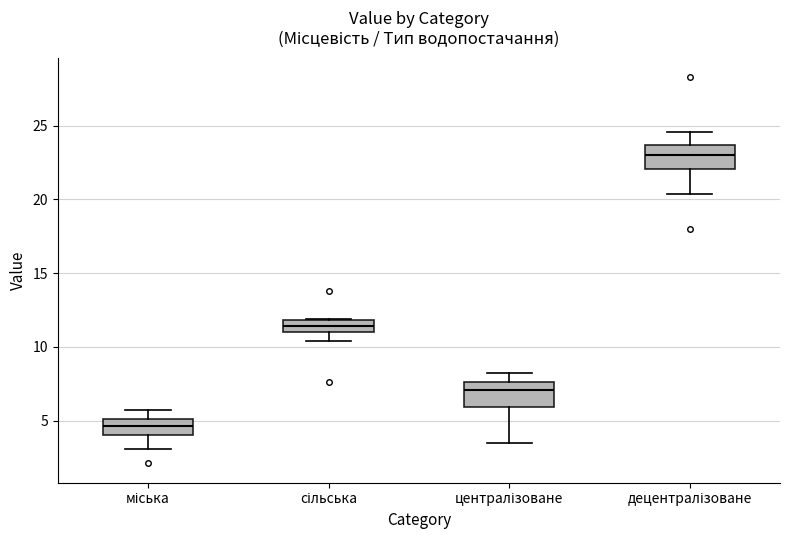

Reading left to right, read every box against the y-axis: the position of its median line, the range the box covers, and the ends of its whiskers. The values are not printed on the chart, so give them approximately, as read against the axis.

міська: median 4.5, box 4.0 to 5.0, whiskers 3.0 to 5.5
сільська: median 11.5, box 11.0 to 12.0, whiskers 10.5 to 12.0
централізоване: median 7.0, box 6.0 to 7.5, whiskers 3.5 to 8.0
децентралізоване: median 23.0, box 22.0 to 23.5, whiskers 20.5 to 24.5